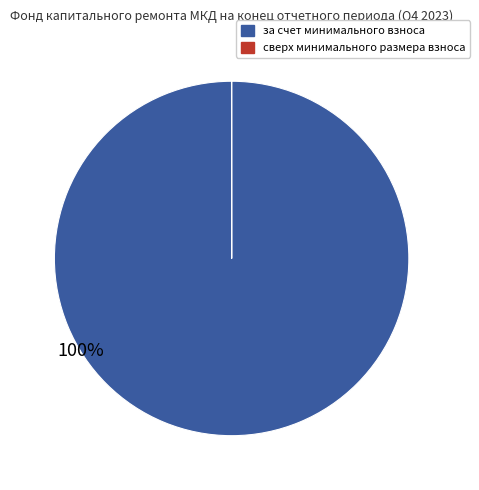

What percentage is the за счет минимального взноса slice, to the nearest percent?

100%